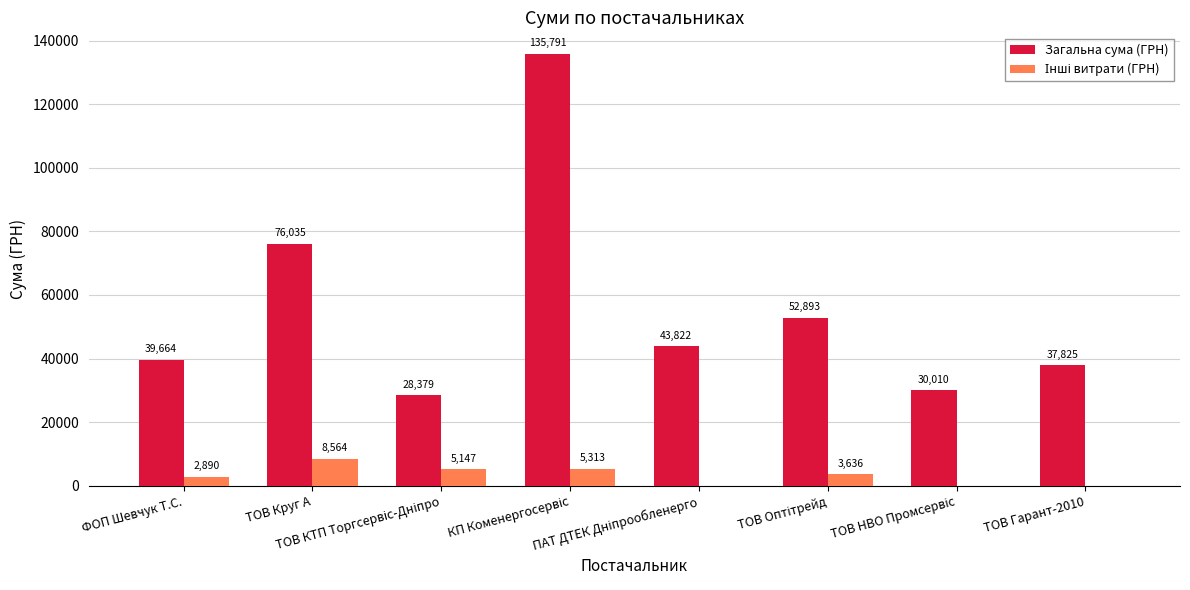

Which series has the largest range (max minus min)?

Загальна сума (ГРН)